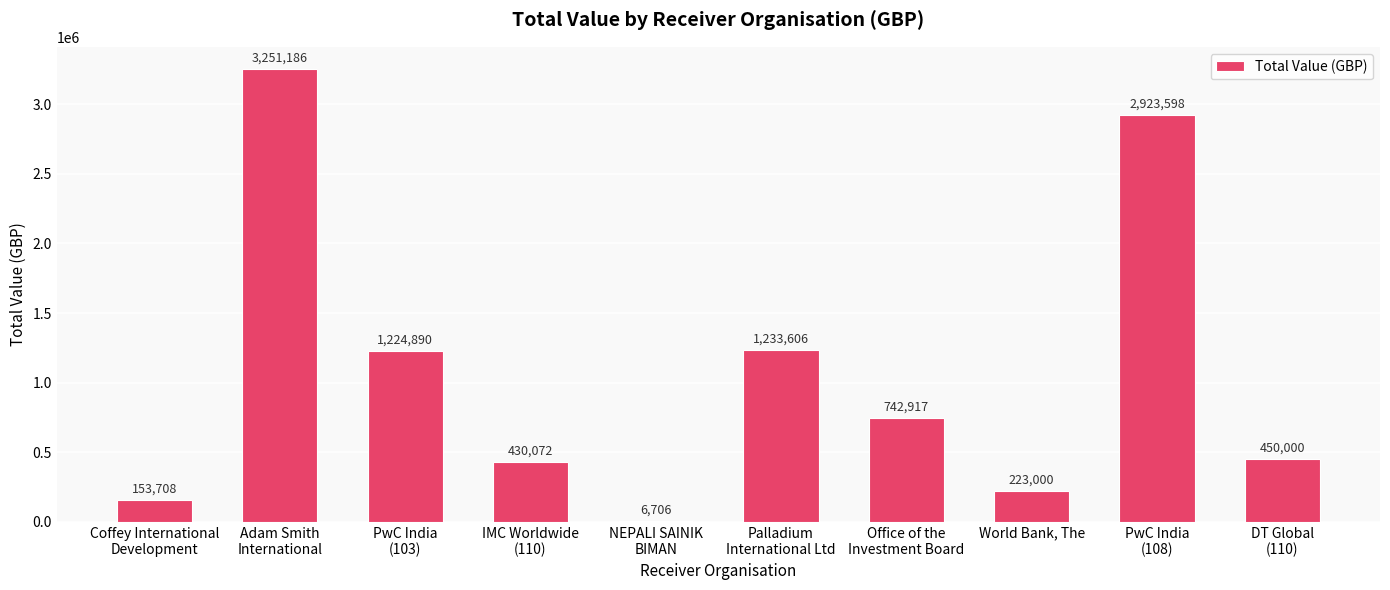

How many categories are shown in the chart?

10